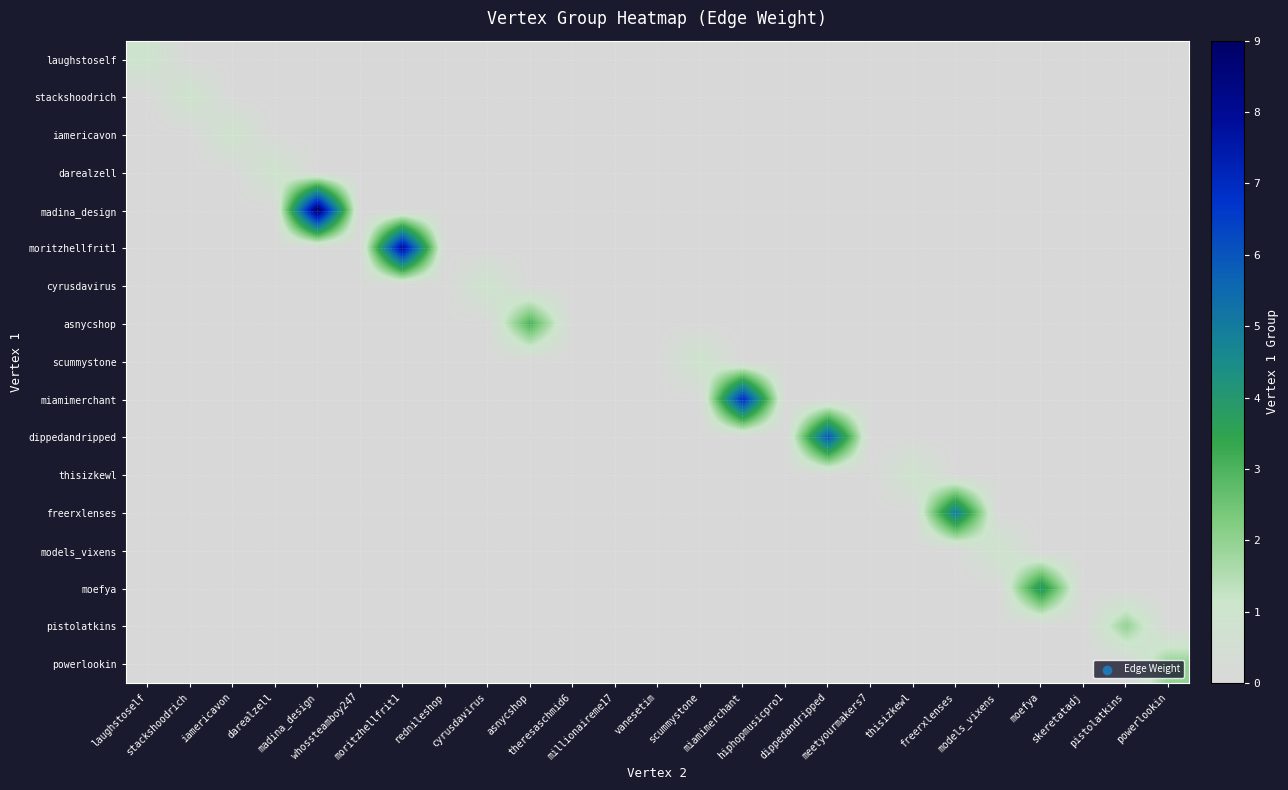

Reading left to right, transcribe all the data shown in this chart.

laughstoself: laughstoself=1	stackshoodrich=0	iamericavon=0	darealzell=0	madina_design=0	whossteamboy247=0	moritzhellfrit1=0	rednileshop=0	cyrusdavirus=0	asnycshop=0	theresaschmid6=0	millionaireme17=0	vanesetim=0	scummystone=0	miamimerchant=0	hiphopmusicpro1=0	dippedandripped=0	meetyourmakers7=0	thisizkewl=0	freerxlenses=0	models_vixens=0	moefya=0	skeretatadj=0	pistolatkins=0	powerlookin=0
stackshoodrich: laughstoself=0	stackshoodrich=1	iamericavon=0	darealzell=0	madina_design=0	whossteamboy247=0	moritzhellfrit1=0	rednileshop=0	cyrusdavirus=0	asnycshop=0	theresaschmid6=0	millionaireme17=0	vanesetim=0	scummystone=0	miamimerchant=0	hiphopmusicpro1=0	dippedandripped=0	meetyourmakers7=0	thisizkewl=0	freerxlenses=0	models_vixens=0	moefya=0	skeretatadj=0	pistolatkins=0	powerlookin=0
iamericavon: laughstoself=0	stackshoodrich=0	iamericavon=1	darealzell=0	madina_design=0	whossteamboy247=0	moritzhellfrit1=0	rednileshop=0	cyrusdavirus=0	asnycshop=0	theresaschmid6=0	millionaireme17=0	vanesetim=0	scummystone=0	miamimerchant=0	hiphopmusicpro1=0	dippedandripped=0	meetyourmakers7=0	thisizkewl=0	freerxlenses=0	models_vixens=0	moefya=0	skeretatadj=0	pistolatkins=0	powerlookin=0
darealzell: laughstoself=0	stackshoodrich=0	iamericavon=0	darealzell=1	madina_design=0	whossteamboy247=0	moritzhellfrit1=0	rednileshop=0	cyrusdavirus=0	asnycshop=0	theresaschmid6=0	millionaireme17=0	vanesetim=0	scummystone=0	miamimerchant=0	hiphopmusicpro1=0	dippedandripped=0	meetyourmakers7=0	thisizkewl=0	freerxlenses=0	models_vixens=0	moefya=0	skeretatadj=0	pistolatkins=0	powerlookin=0
madina_design: laughstoself=0	stackshoodrich=0	iamericavon=0	darealzell=0	madina_design=9	whossteamboy247=0	moritzhellfrit1=0	rednileshop=0	cyrusdavirus=0	asnycshop=0	theresaschmid6=0	millionaireme17=0	vanesetim=0	scummystone=0	miamimerchant=0	hiphopmusicpro1=0	dippedandripped=0	meetyourmakers7=0	thisizkewl=0	freerxlenses=0	models_vixens=0	moefya=0	skeretatadj=0	pistolatkins=0	powerlookin=0
moritzhellfrit1: laughstoself=0	stackshoodrich=0	iamericavon=0	darealzell=0	madina_design=0	whossteamboy247=0	moritzhellfrit1=8	rednileshop=0	cyrusdavirus=0	asnycshop=0	theresaschmid6=0	millionaireme17=0	vanesetim=0	scummystone=0	miamimerchant=0	hiphopmusicpro1=0	dippedandripped=0	meetyourmakers7=0	thisizkewl=0	freerxlenses=0	models_vixens=0	moefya=0	skeretatadj=0	pistolatkins=0	powerlookin=0
cyrusdavirus: laughstoself=0	stackshoodrich=0	iamericavon=0	darealzell=0	madina_design=0	whossteamboy247=0	moritzhellfrit1=0	rednileshop=0	cyrusdavirus=1	asnycshop=0	theresaschmid6=0	millionaireme17=0	vanesetim=0	scummystone=0	miamimerchant=0	hiphopmusicpro1=0	dippedandripped=0	meetyourmakers7=0	thisizkewl=0	freerxlenses=0	models_vixens=0	moefya=0	skeretatadj=0	pistolatkins=0	powerlookin=0
asnycshop: laughstoself=0	stackshoodrich=0	iamericavon=0	darealzell=0	madina_design=0	whossteamboy247=0	moritzhellfrit1=0	rednileshop=0	cyrusdavirus=0	asnycshop=3	theresaschmid6=0	millionaireme17=0	vanesetim=0	scummystone=0	miamimerchant=0	hiphopmusicpro1=0	dippedandripped=0	meetyourmakers7=0	thisizkewl=0	freerxlenses=0	models_vixens=0	moefya=0	skeretatadj=0	pistolatkins=0	powerlookin=0
scummystone: laughstoself=0	stackshoodrich=0	iamericavon=0	darealzell=0	madina_design=0	whossteamboy247=0	moritzhellfrit1=0	rednileshop=0	cyrusdavirus=0	asnycshop=0	theresaschmid6=0	millionaireme17=0	vanesetim=0	scummystone=1	miamimerchant=0	hiphopmusicpro1=0	dippedandripped=0	meetyourmakers7=0	thisizkewl=0	freerxlenses=0	models_vixens=0	moefya=0	skeretatadj=0	pistolatkins=0	powerlookin=0
miamimerchant: laughstoself=0	stackshoodrich=0	iamericavon=0	darealzell=0	madina_design=0	whossteamboy247=0	moritzhellfrit1=0	rednileshop=0	cyrusdavirus=0	asnycshop=0	theresaschmid6=0	millionaireme17=0	vanesetim=0	scummystone=0	miamimerchant=7	hiphopmusicpro1=0	dippedandripped=0	meetyourmakers7=0	thisizkewl=0	freerxlenses=0	models_vixens=0	moefya=0	skeretatadj=0	pistolatkins=0	powerlookin=0
dippedandripped: laughstoself=0	stackshoodrich=0	iamericavon=0	darealzell=0	madina_design=0	whossteamboy247=0	moritzhellfrit1=0	rednileshop=0	cyrusdavirus=0	asnycshop=0	theresaschmid6=0	millionaireme17=0	vanesetim=0	scummystone=0	miamimerchant=0	hiphopmusicpro1=0	dippedandripped=6	meetyourmakers7=0	thisizkewl=0	freerxlenses=0	models_vixens=0	moefya=0	skeretatadj=0	pistolatkins=0	powerlookin=0
thisizkewl: laughstoself=0	stackshoodrich=0	iamericavon=0	darealzell=0	madina_design=0	whossteamboy247=0	moritzhellfrit1=0	rednileshop=0	cyrusdavirus=0	asnycshop=0	theresaschmid6=0	millionaireme17=0	vanesetim=0	scummystone=0	miamimerchant=0	hiphopmusicpro1=0	dippedandripped=0	meetyourmakers7=0	thisizkewl=1	freerxlenses=0	models_vixens=0	moefya=0	skeretatadj=0	pistolatkins=0	powerlookin=0
freerxlenses: laughstoself=0	stackshoodrich=0	iamericavon=0	darealzell=0	madina_design=0	whossteamboy247=0	moritzhellfrit1=0	rednileshop=0	cyrusdavirus=0	asnycshop=0	theresaschmid6=0	millionaireme17=0	vanesetim=0	scummystone=0	miamimerchant=0	hiphopmusicpro1=0	dippedandripped=0	meetyourmakers7=0	thisizkewl=0	freerxlenses=5	models_vixens=0	moefya=0	skeretatadj=0	pistolatkins=0	powerlookin=0
models_vixens: laughstoself=0	stackshoodrich=0	iamericavon=0	darealzell=0	madina_design=0	whossteamboy247=0	moritzhellfrit1=0	rednileshop=0	cyrusdavirus=0	asnycshop=0	theresaschmid6=0	millionaireme17=0	vanesetim=0	scummystone=0	miamimerchant=0	hiphopmusicpro1=0	dippedandripped=0	meetyourmakers7=0	thisizkewl=0	freerxlenses=0	models_vixens=1	moefya=0	skeretatadj=0	pistolatkins=0	powerlookin=0
moefya: laughstoself=0	stackshoodrich=0	iamericavon=0	darealzell=0	madina_design=0	whossteamboy247=0	moritzhellfrit1=0	rednileshop=0	cyrusdavirus=0	asnycshop=0	theresaschmid6=0	millionaireme17=0	vanesetim=0	scummystone=0	miamimerchant=0	hiphopmusicpro1=0	dippedandripped=0	meetyourmakers7=0	thisizkewl=0	freerxlenses=0	models_vixens=0	moefya=4	skeretatadj=0	pistolatkins=0	powerlookin=0
pistolatkins: laughstoself=0	stackshoodrich=0	iamericavon=0	darealzell=0	madina_design=0	whossteamboy247=0	moritzhellfrit1=0	rednileshop=0	cyrusdavirus=0	asnycshop=0	theresaschmid6=0	millionaireme17=0	vanesetim=0	scummystone=0	miamimerchant=0	hiphopmusicpro1=0	dippedandripped=0	meetyourmakers7=0	thisizkewl=0	freerxlenses=0	models_vixens=0	moefya=0	skeretatadj=0	pistolatkins=2	powerlookin=0
powerlookin: laughstoself=0	stackshoodrich=0	iamericavon=0	darealzell=0	madina_design=0	whossteamboy247=0	moritzhellfrit1=0	rednileshop=0	cyrusdavirus=0	asnycshop=0	theresaschmid6=0	millionaireme17=0	vanesetim=0	scummystone=0	miamimerchant=0	hiphopmusicpro1=0	dippedandripped=0	meetyourmakers7=0	thisizkewl=0	freerxlenses=0	models_vixens=0	moefya=0	skeretatadj=0	pistolatkins=0	powerlookin=2